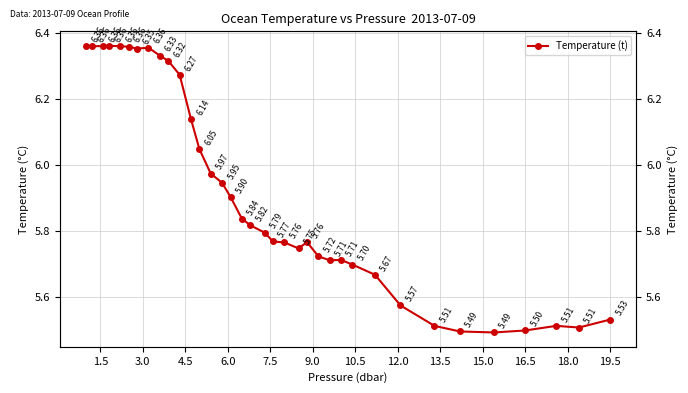

How many series are shown in this chart?

1